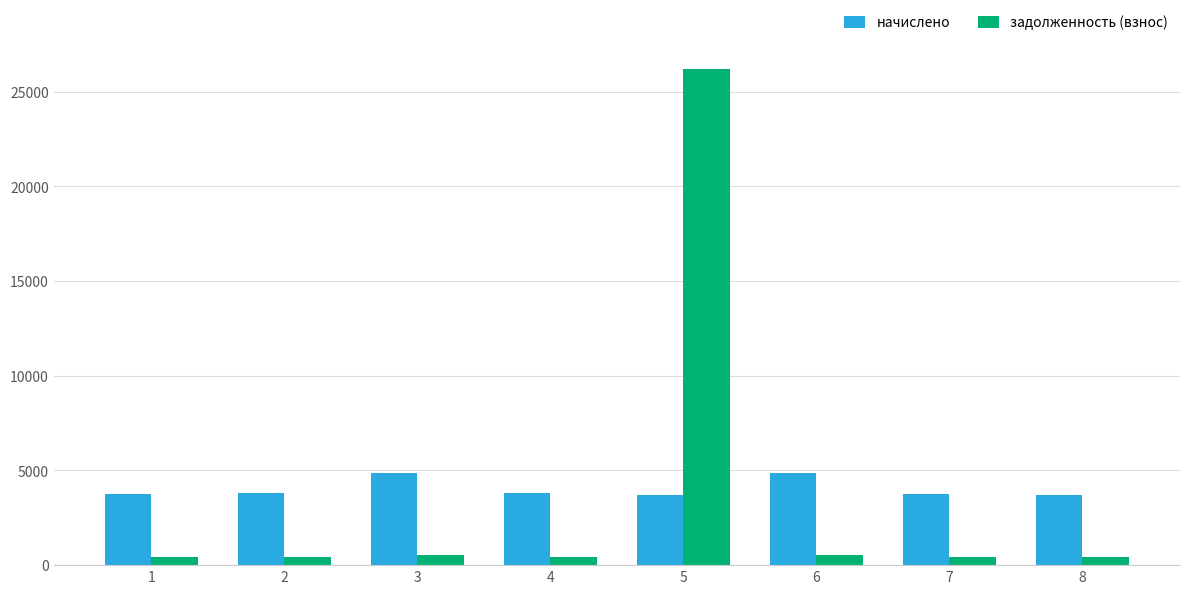

True or false: начислено has a value of 1473.4 at 8.

False